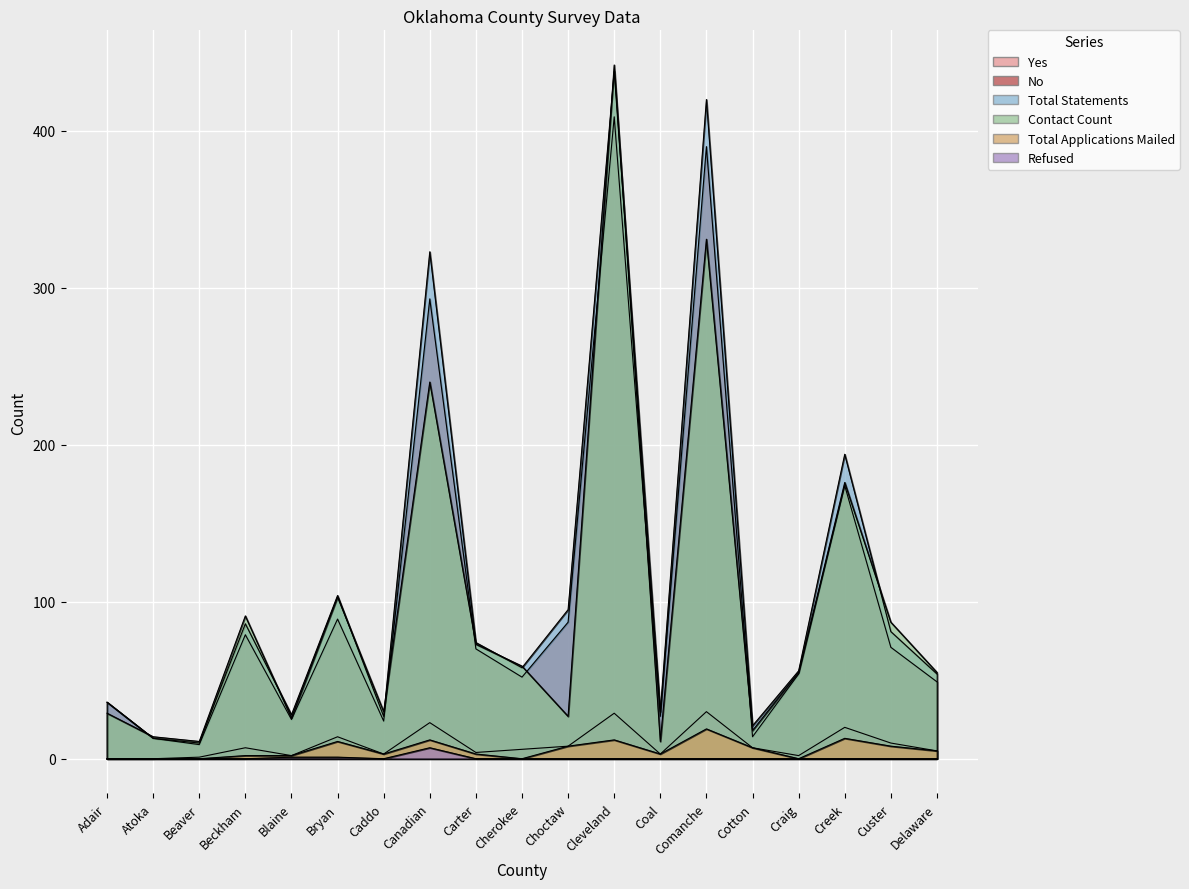

At which category is the sum across all series the highest?

Cleveland